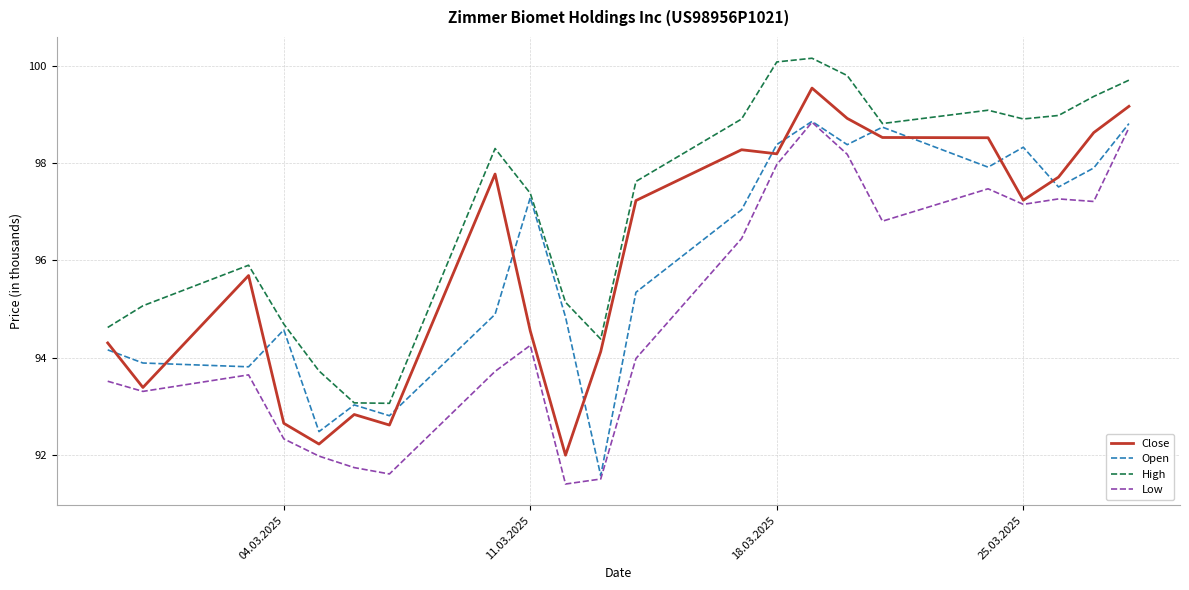

How many values in the Open series exceed 97?

11